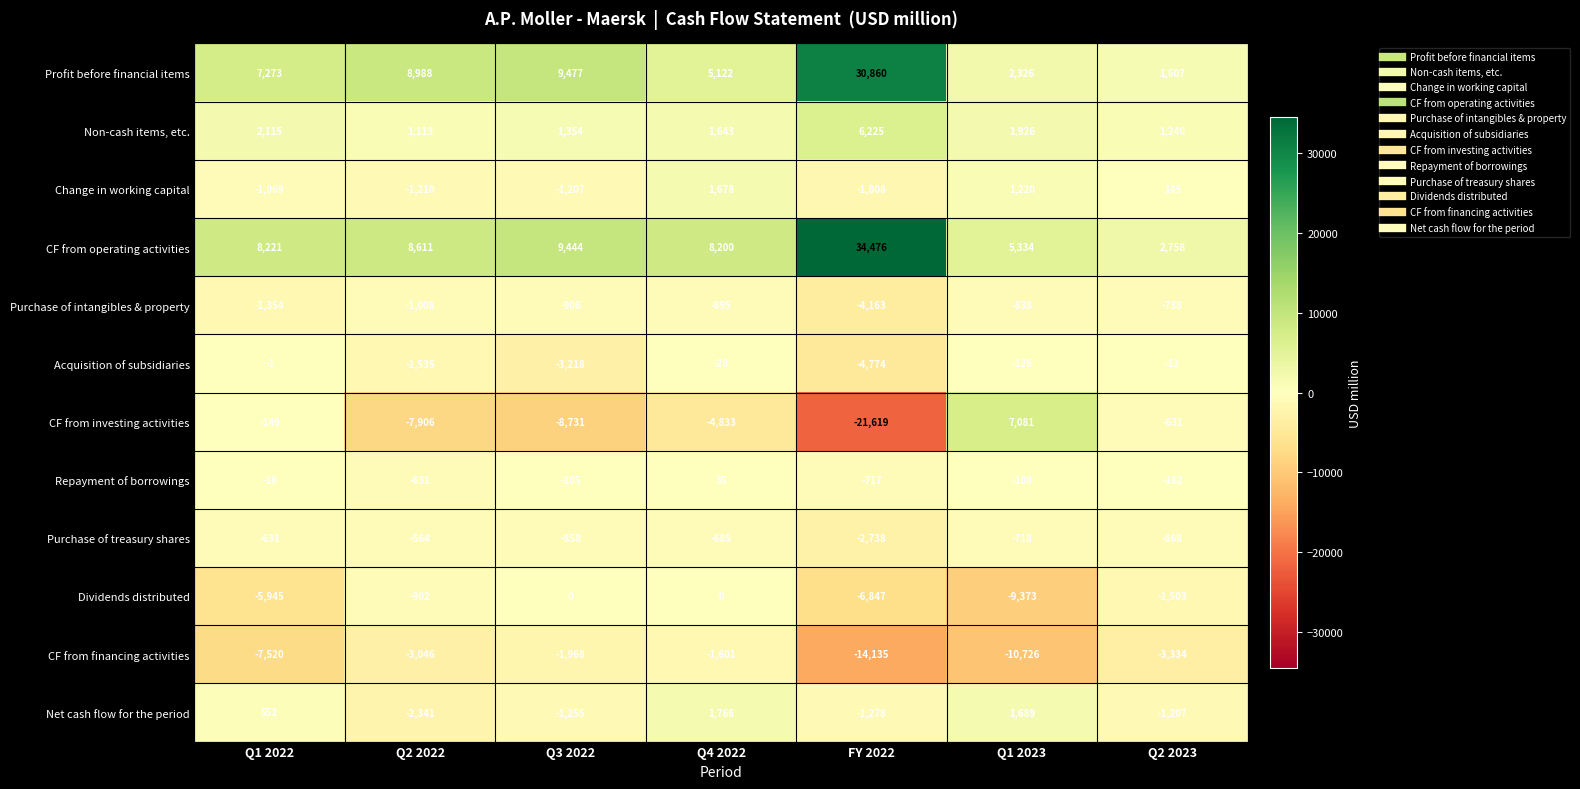

How many categories are shown in the chart?

7